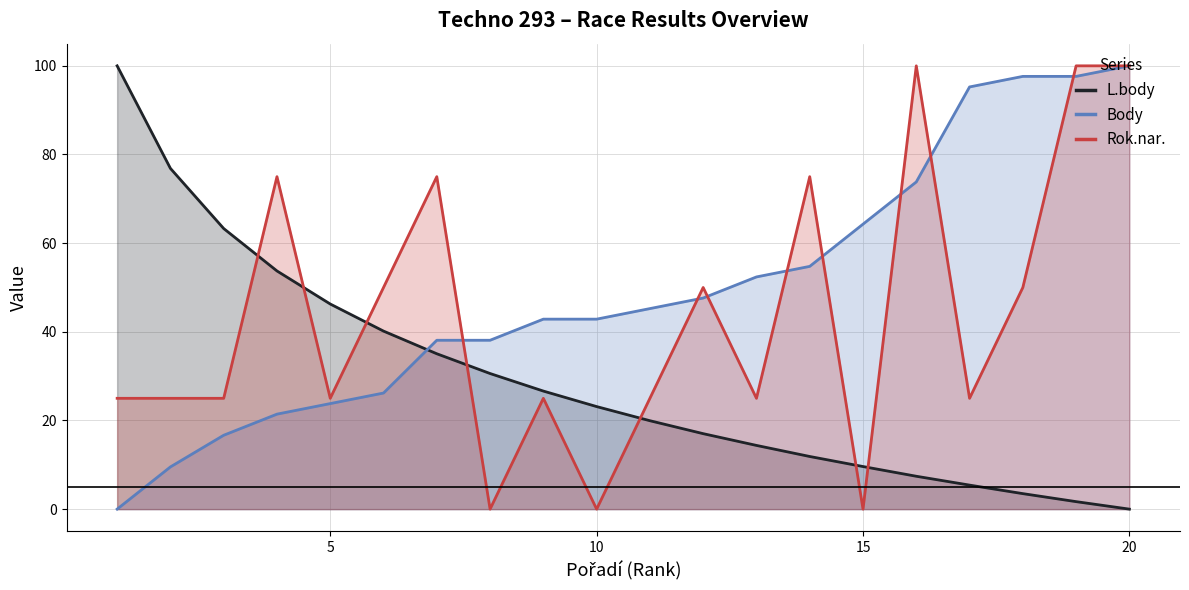

Rank the series by their average value, from lowest to highest.

L.body, Rok.nar., Body